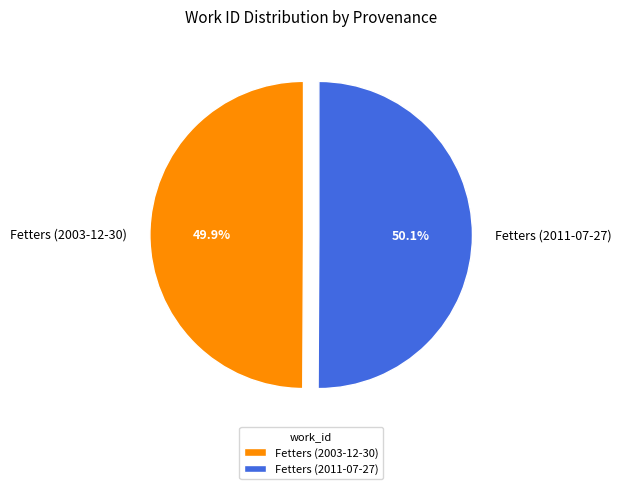

Does any single category account for the majority?

Yes